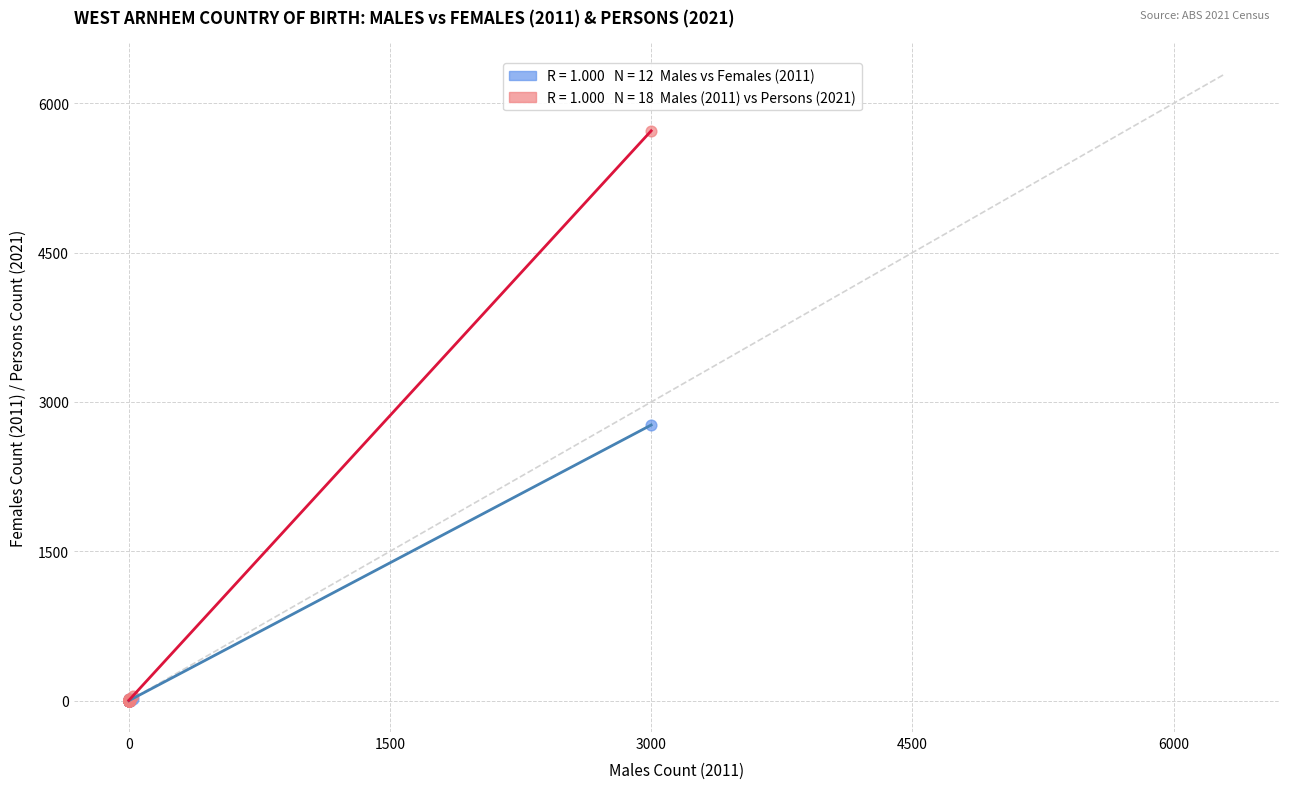

Across all series, what Y value is closest to 2862?

2769